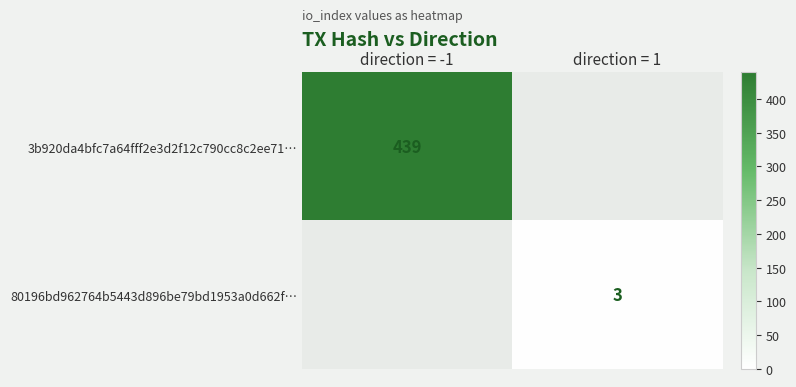

How many distinct data groups are displayed?

2